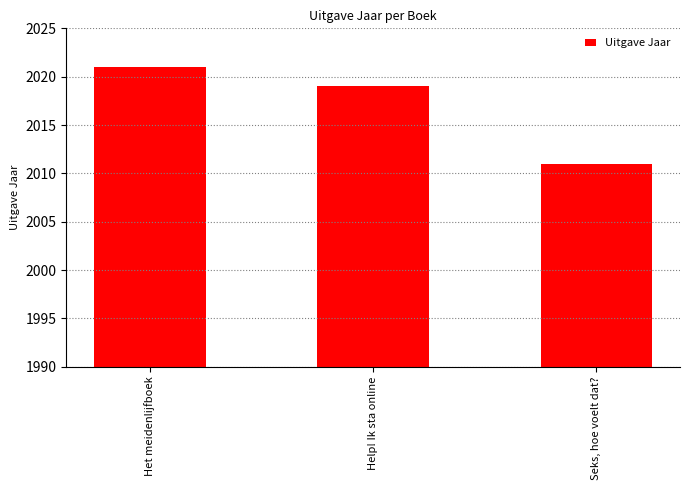

What is the label of the 3rd bar from the right?

Het meidenlijfboek